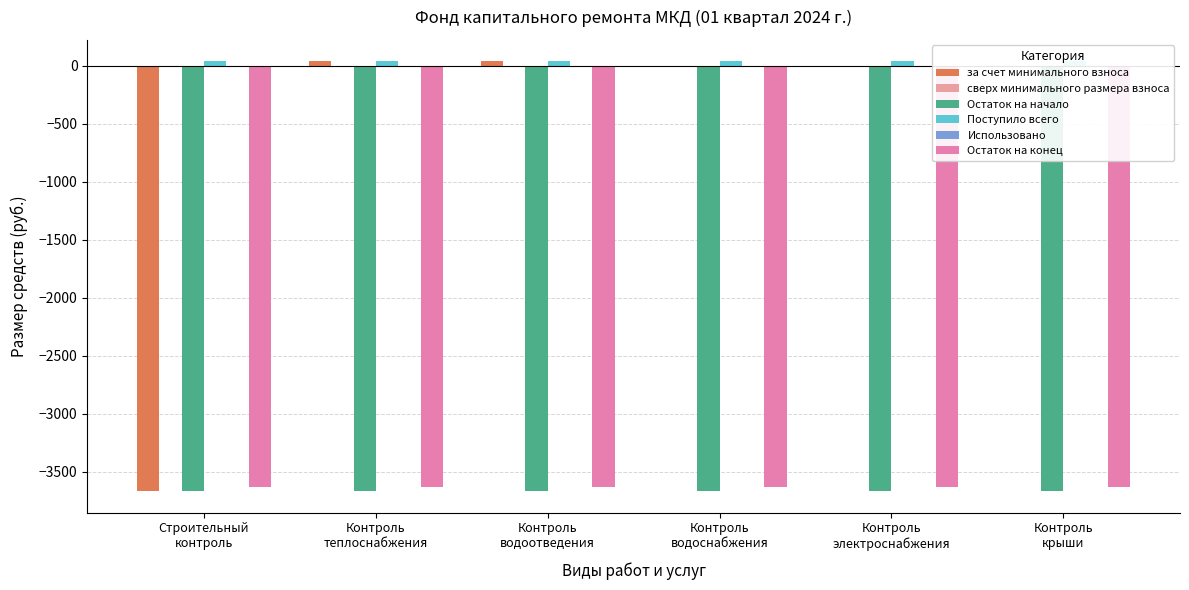

What is the total value across all series at Контроль
водоснабжения?

-7258.3